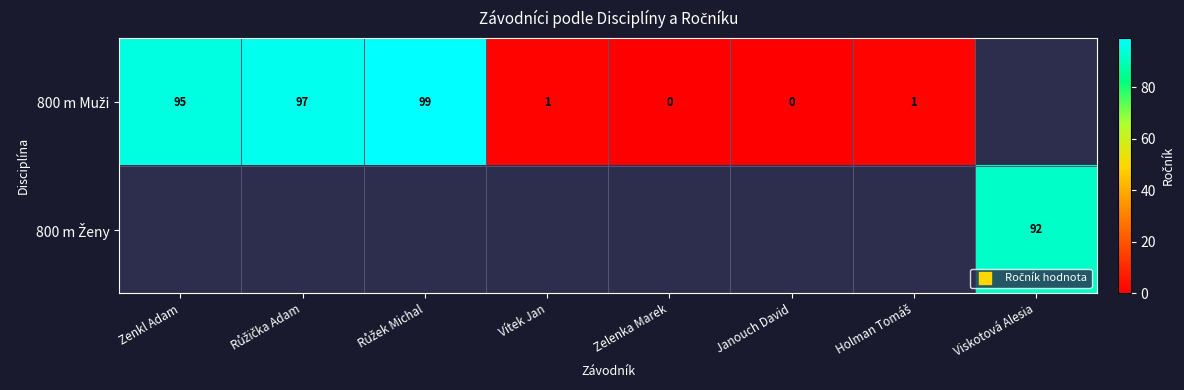

What is the maximum value shown in the chart?

99.0